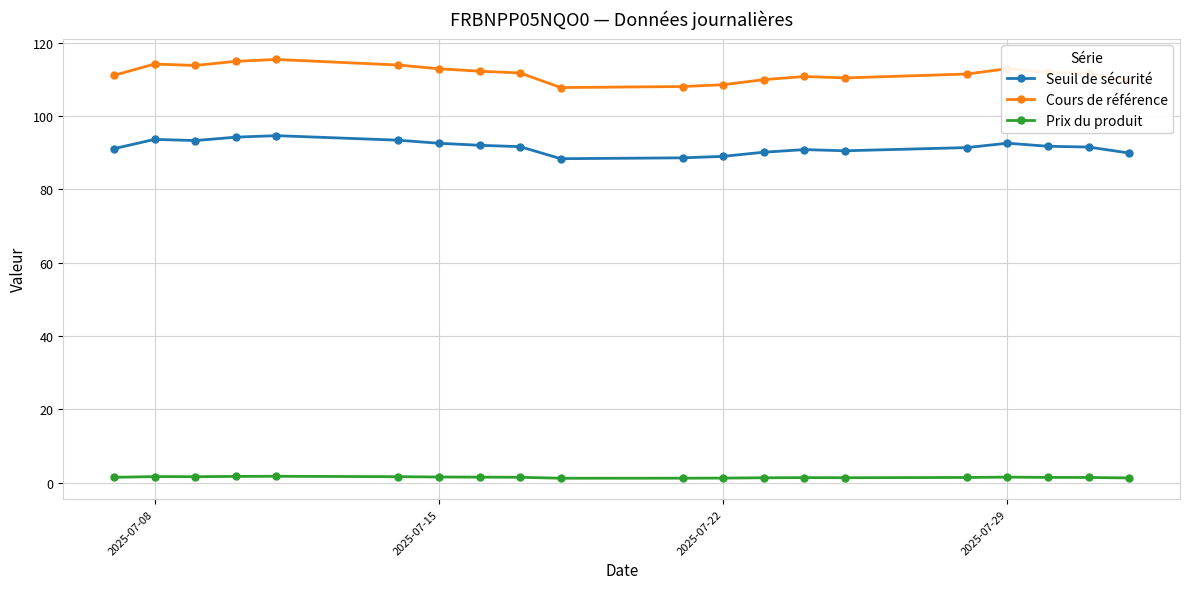

Count the number of data series in this chart.

3